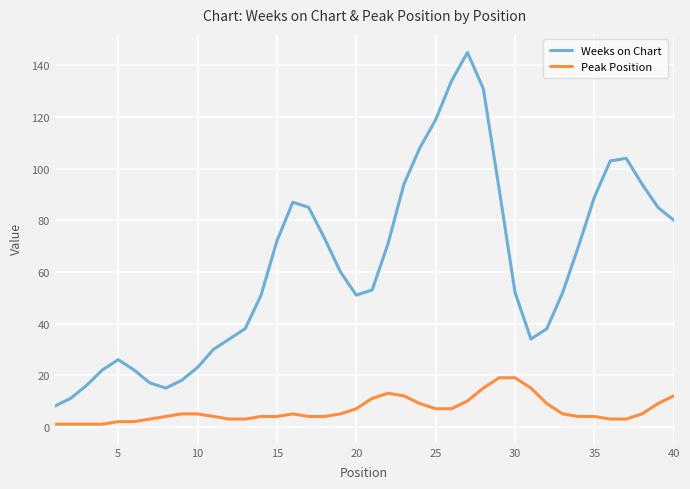

What is the difference between the maximum and minimum values in the Weeks on Chart series?

137